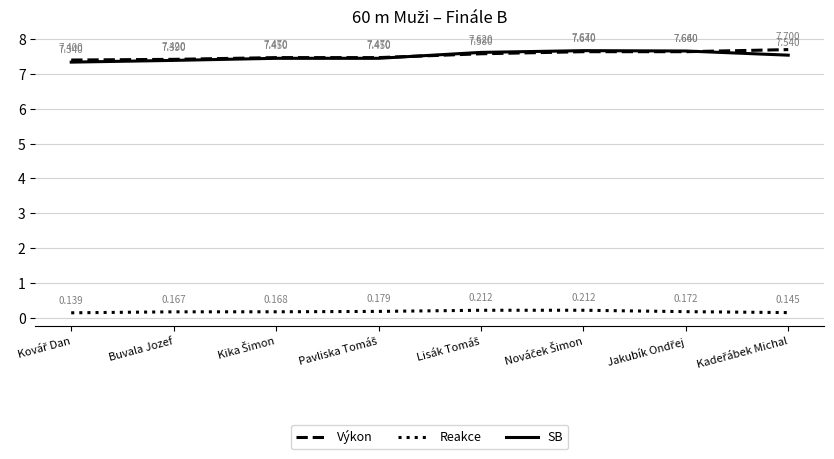

What are all the series names shown in the legend?

Výkon, Reakce, SB